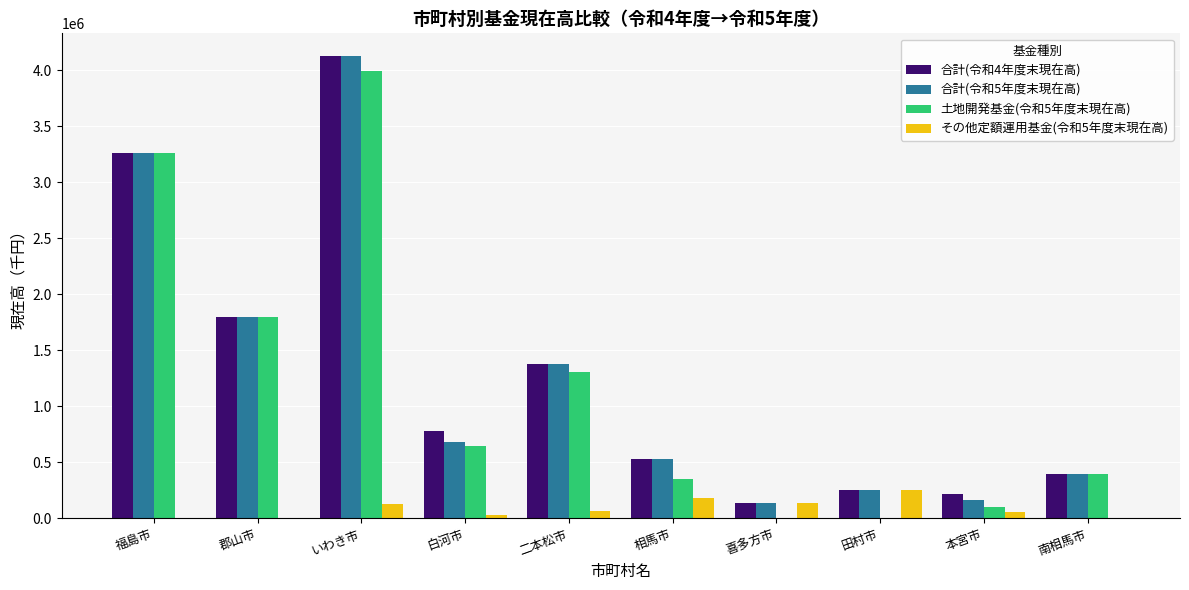

What is the average value of the 合計(令和5年度末現在高) series?

1272754